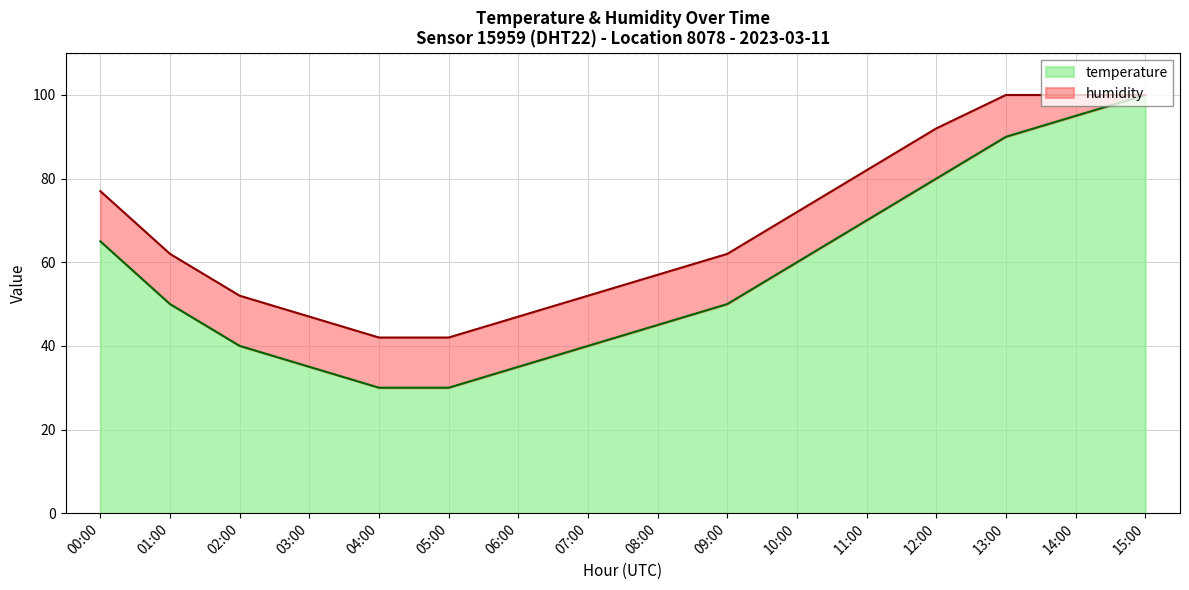

True or false: the data shows 145 at 14:00.

False